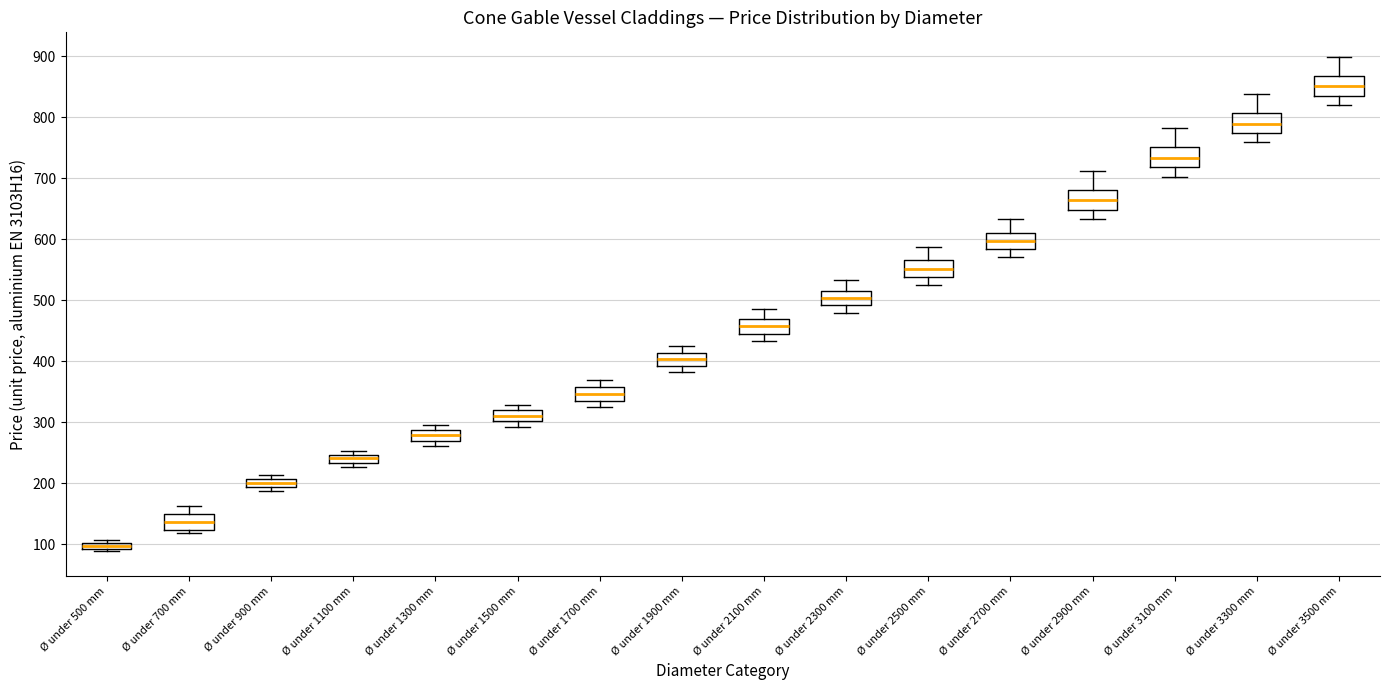

Which box's median line is the highest?

Ø under 3500 mm